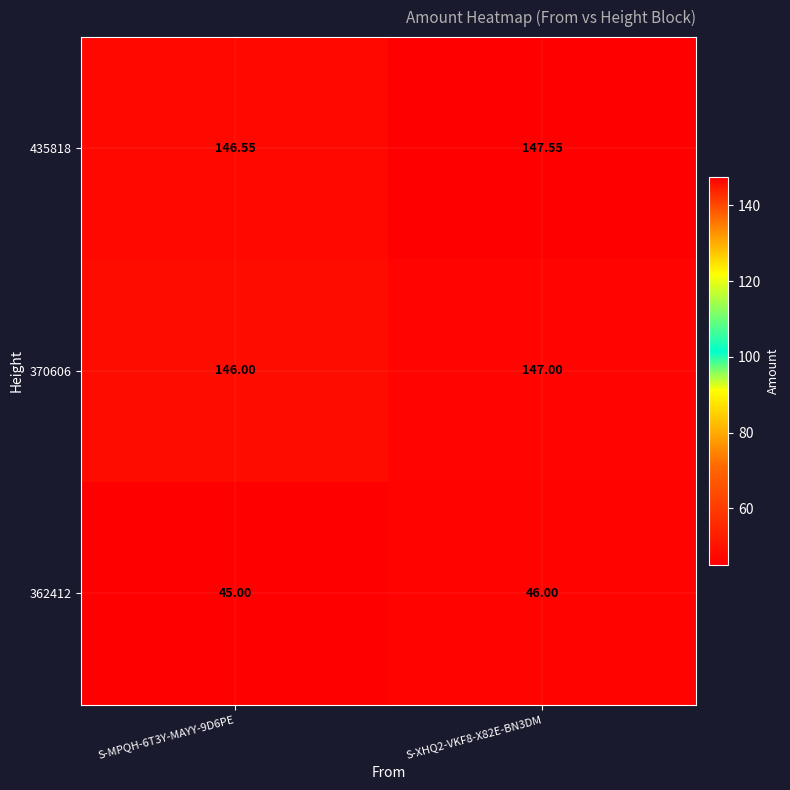

Which series has the largest total across all categories?

435818